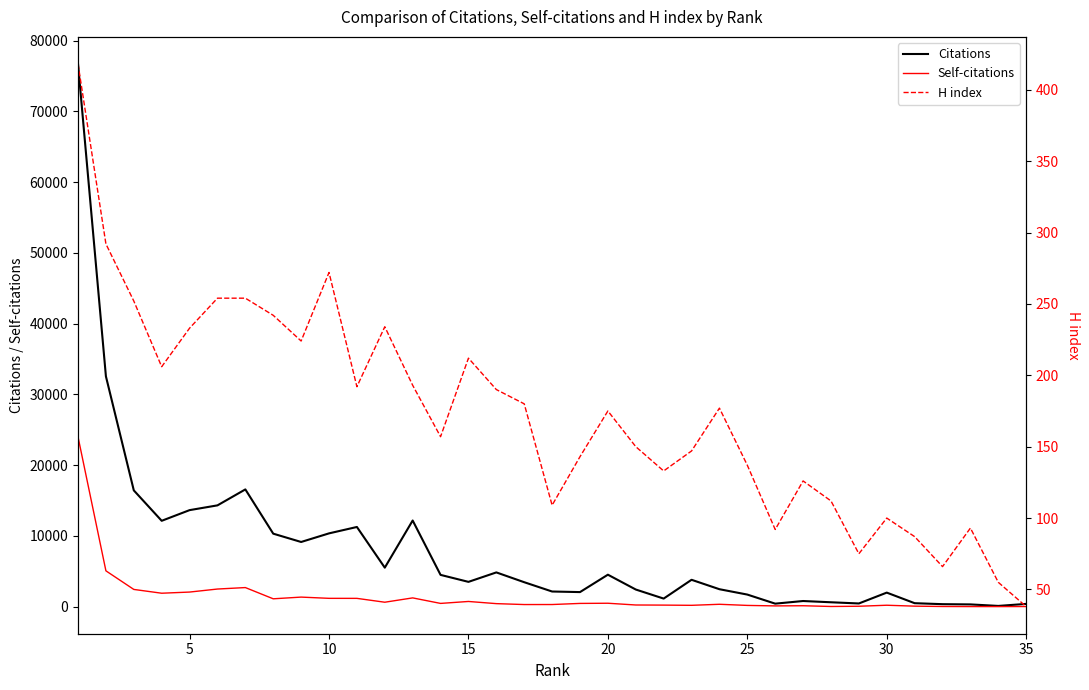

How many values in the Citations series exceed 3502?

17